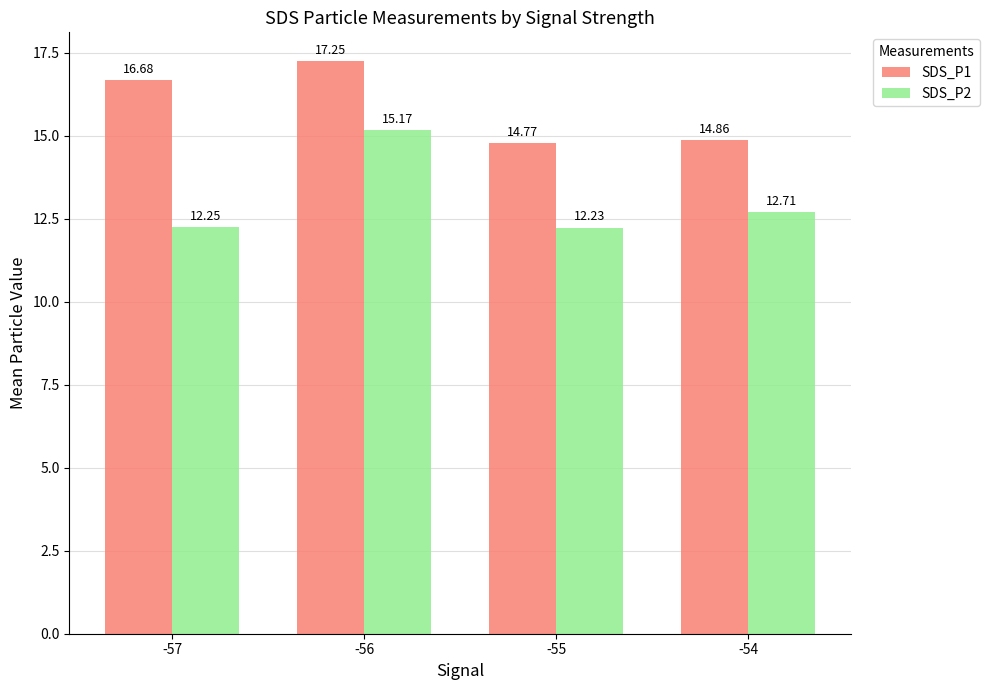

What is the value of the SDS_P2 bar at the 2nd from the left?

15.2